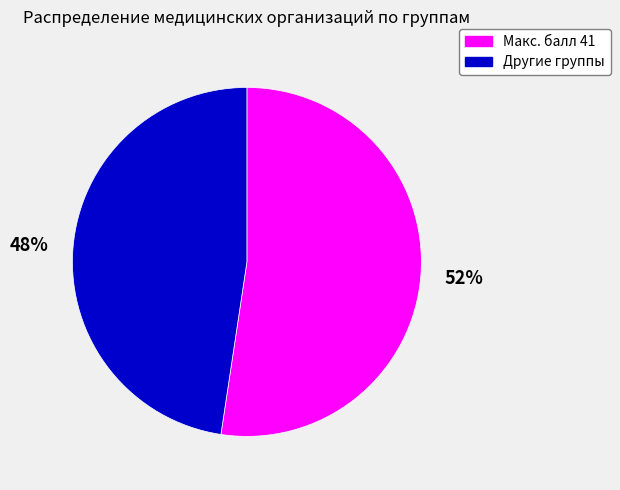

How many slices are in this pie chart?

2